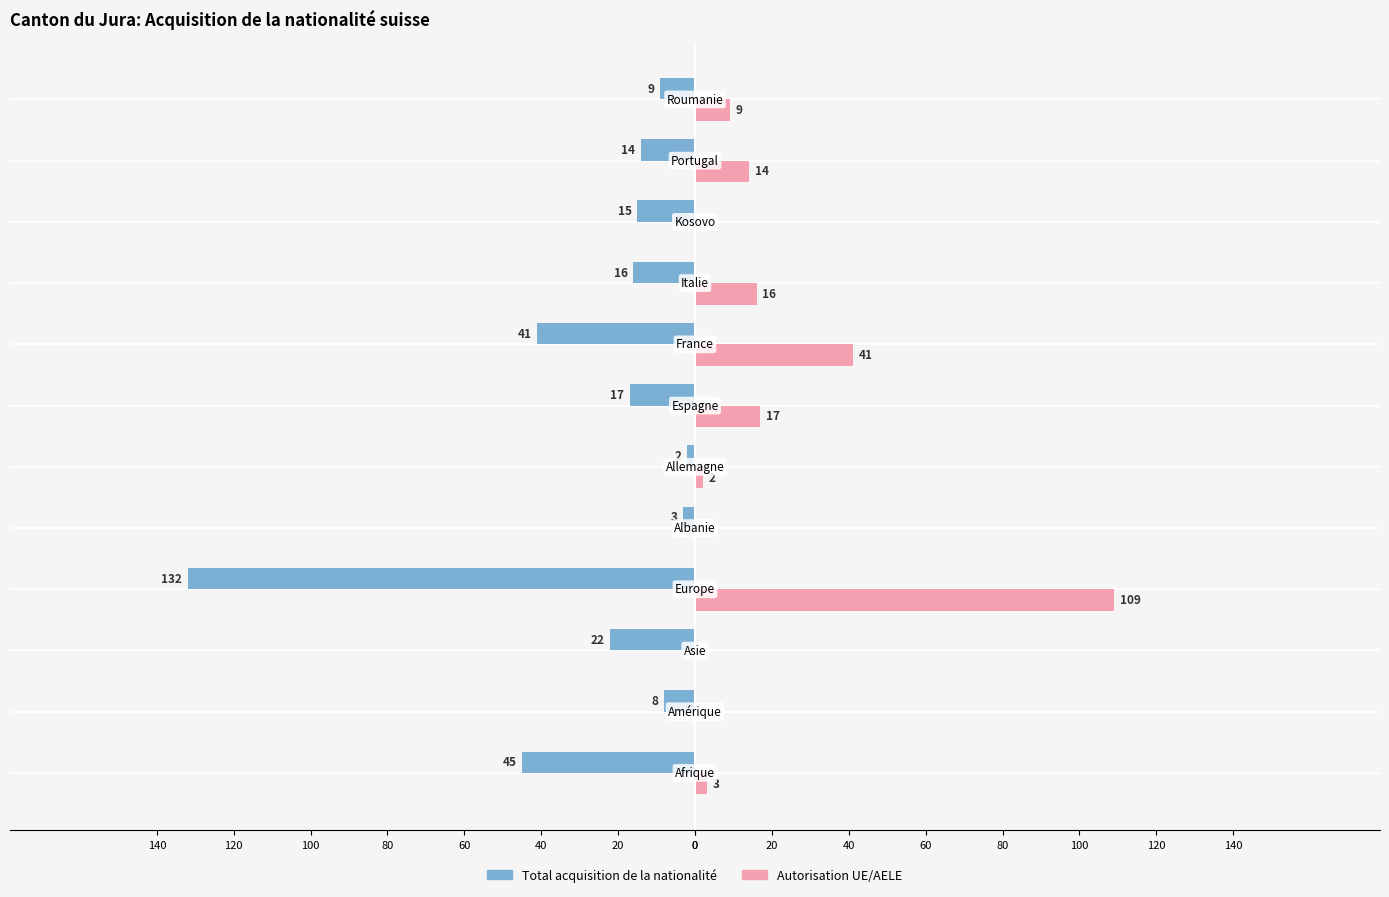

What are all the series names shown in the legend?

Total acquisition de la nationalité, Autorisation UE/AELE